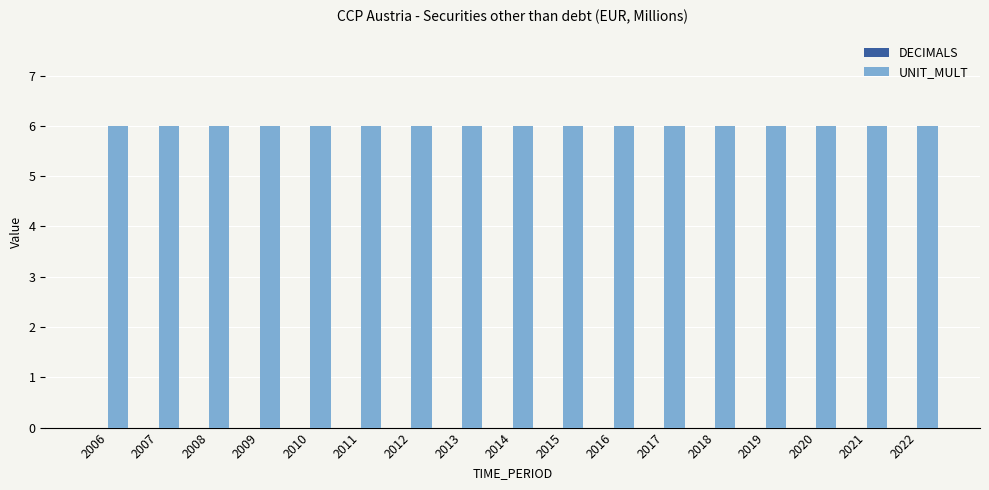

What is the value of the UNIT_MULT bar at the 11th from the left?

6